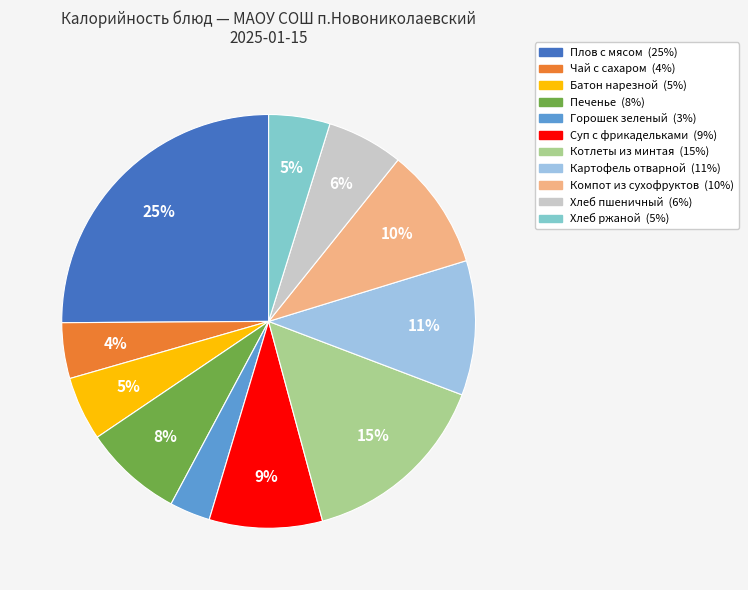

Does Печенье account for over 50% of the chart?

No